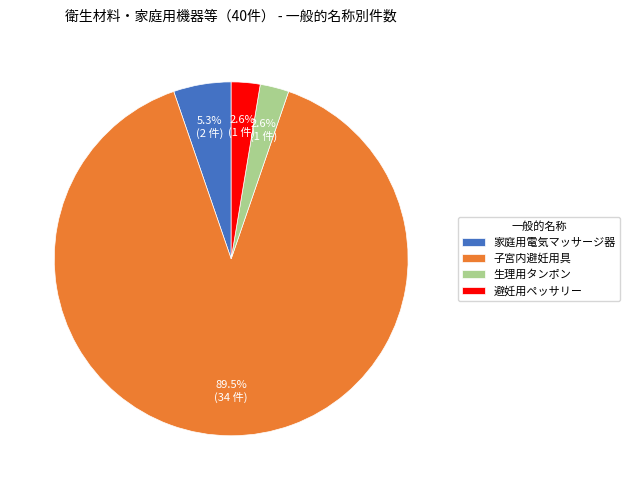

What is the largest slice in the pie chart?

子宮内避妊用具